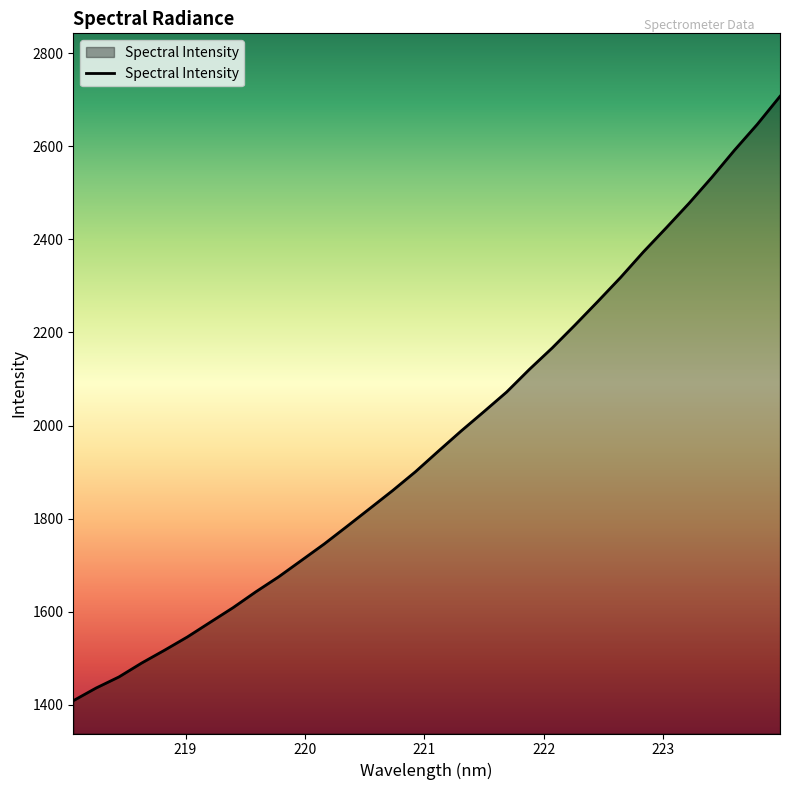

What is the maximum value shown in the chart?

2707.2